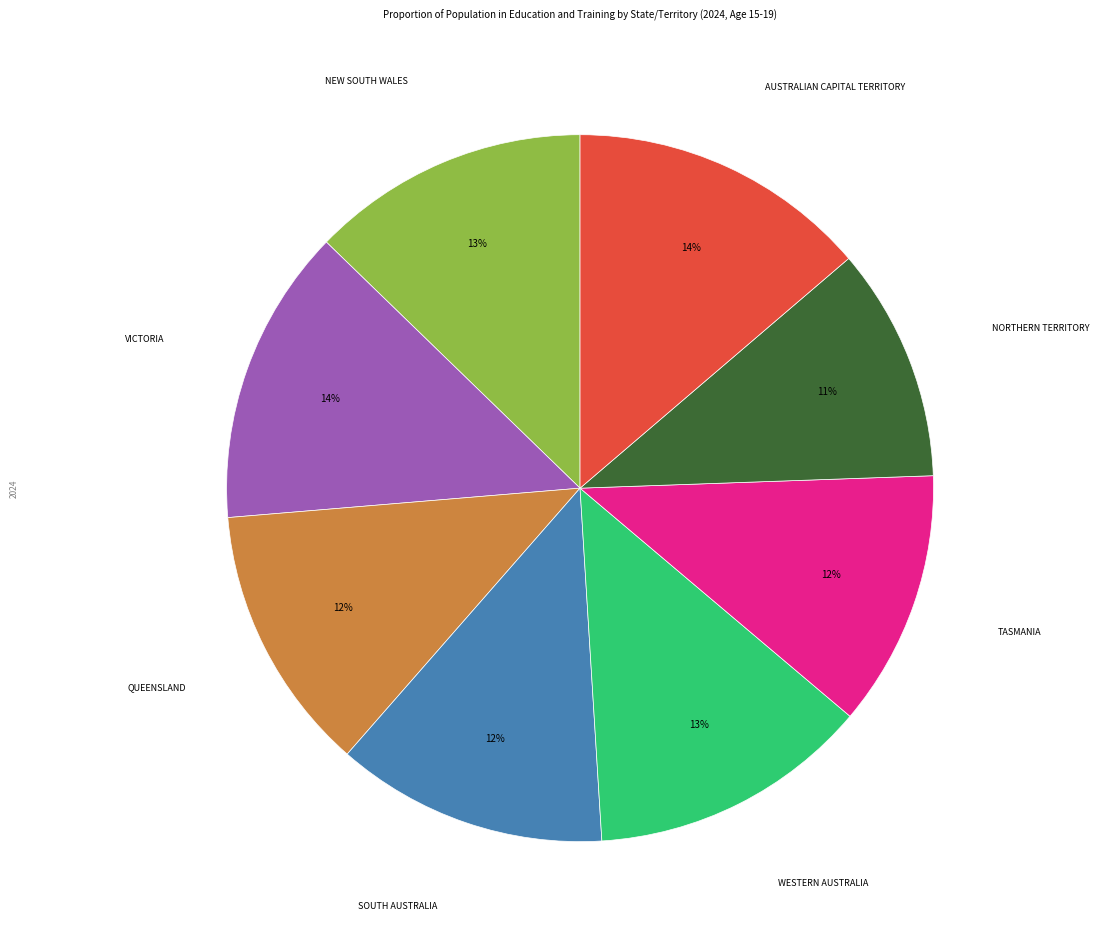

Does any single category account for the majority?

No